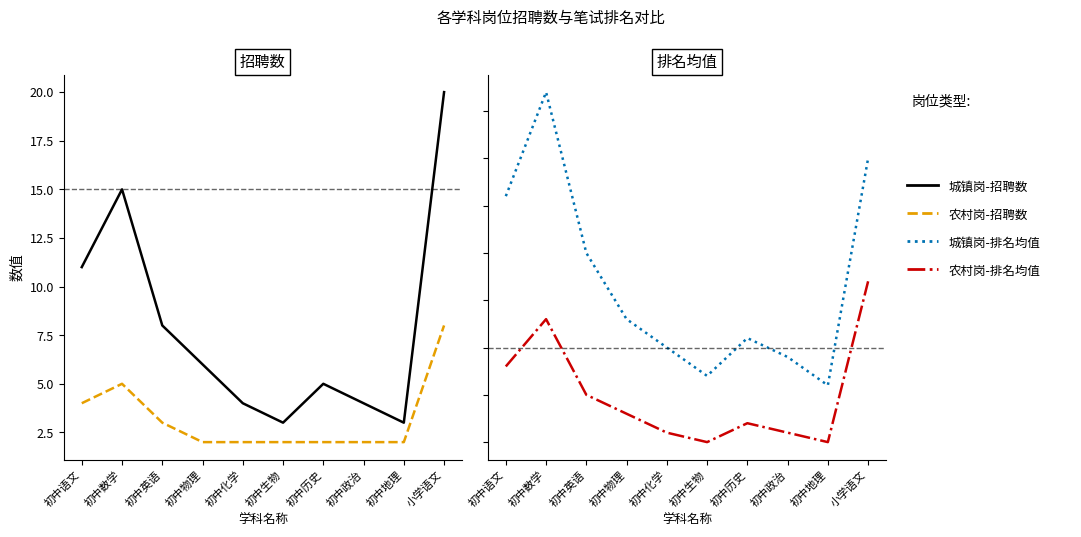

True or false: 农村岗-招聘数 and 城镇岗-排名均值 intersect in this chart.

False